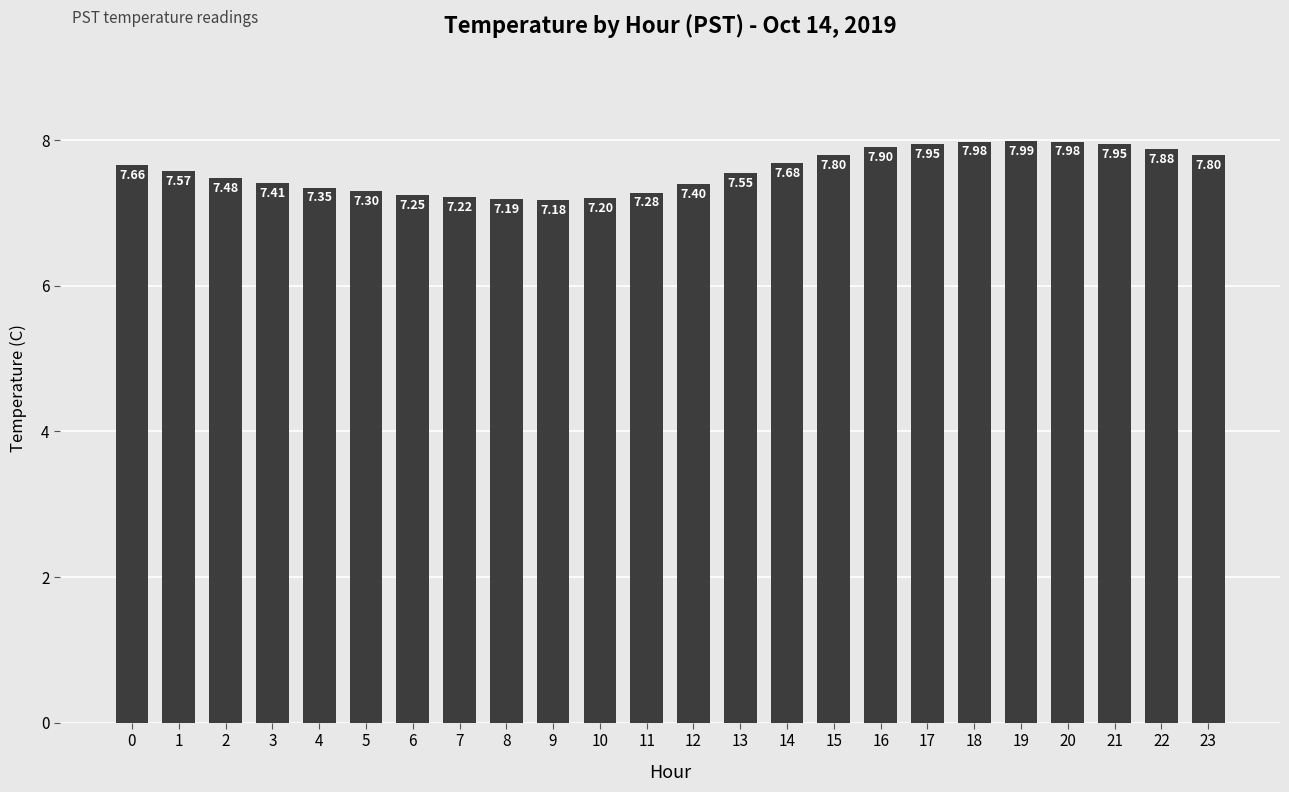

What is the difference between the maximum and minimum values?

0.8